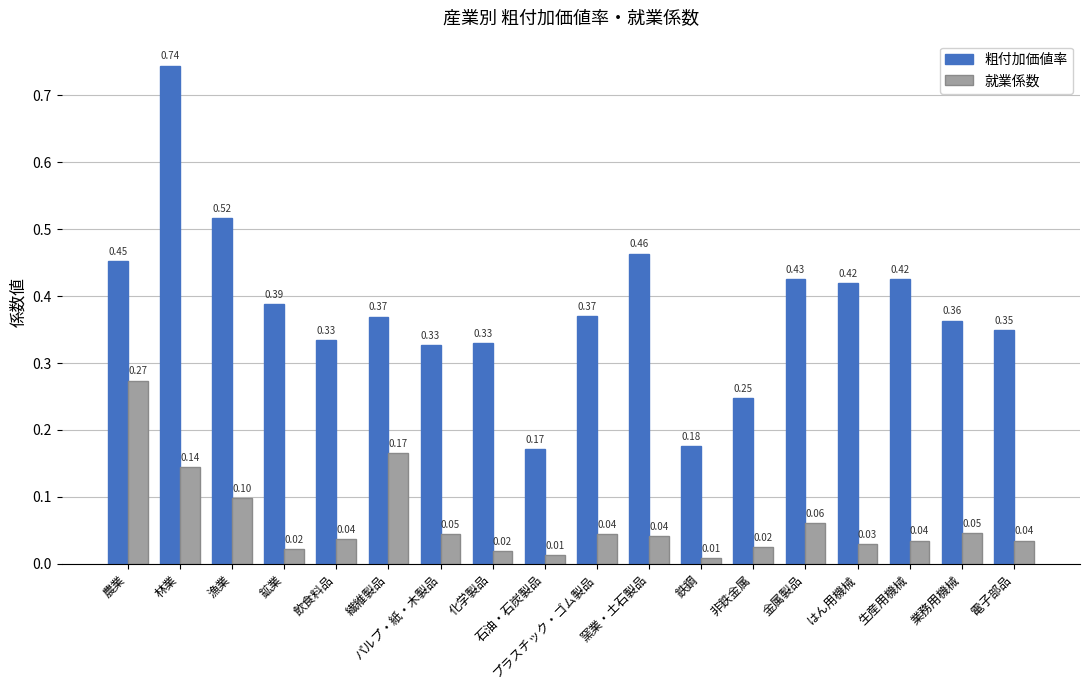

Which series has the widest spread of values?

粗付加価値率